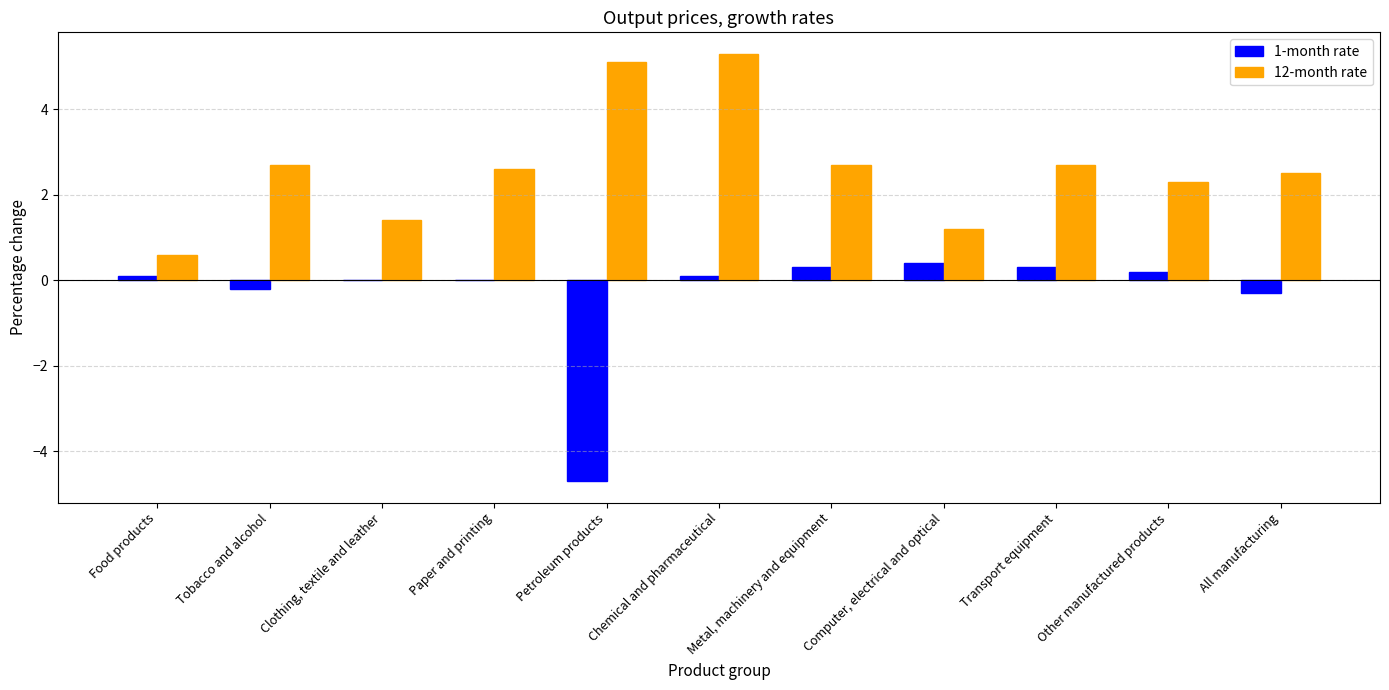

The 12-month rate series shows 1.4 at Clothing, textile and leather. True or false?

True